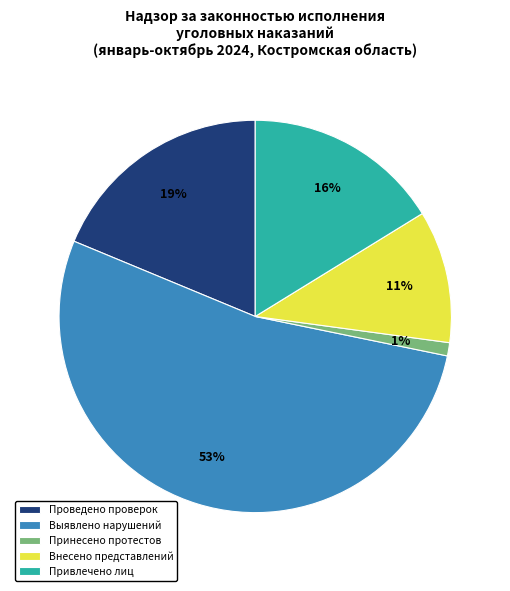

How many slices are in this pie chart?

5